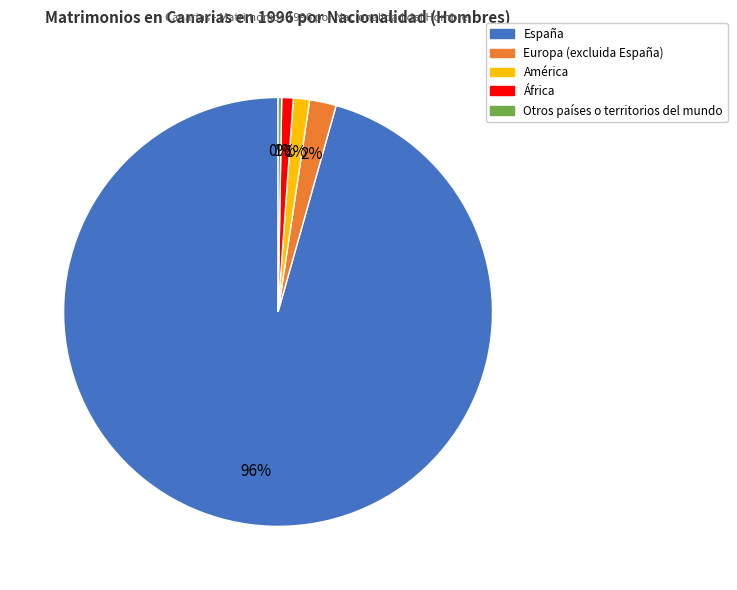

Which category accounts for the majority?

España